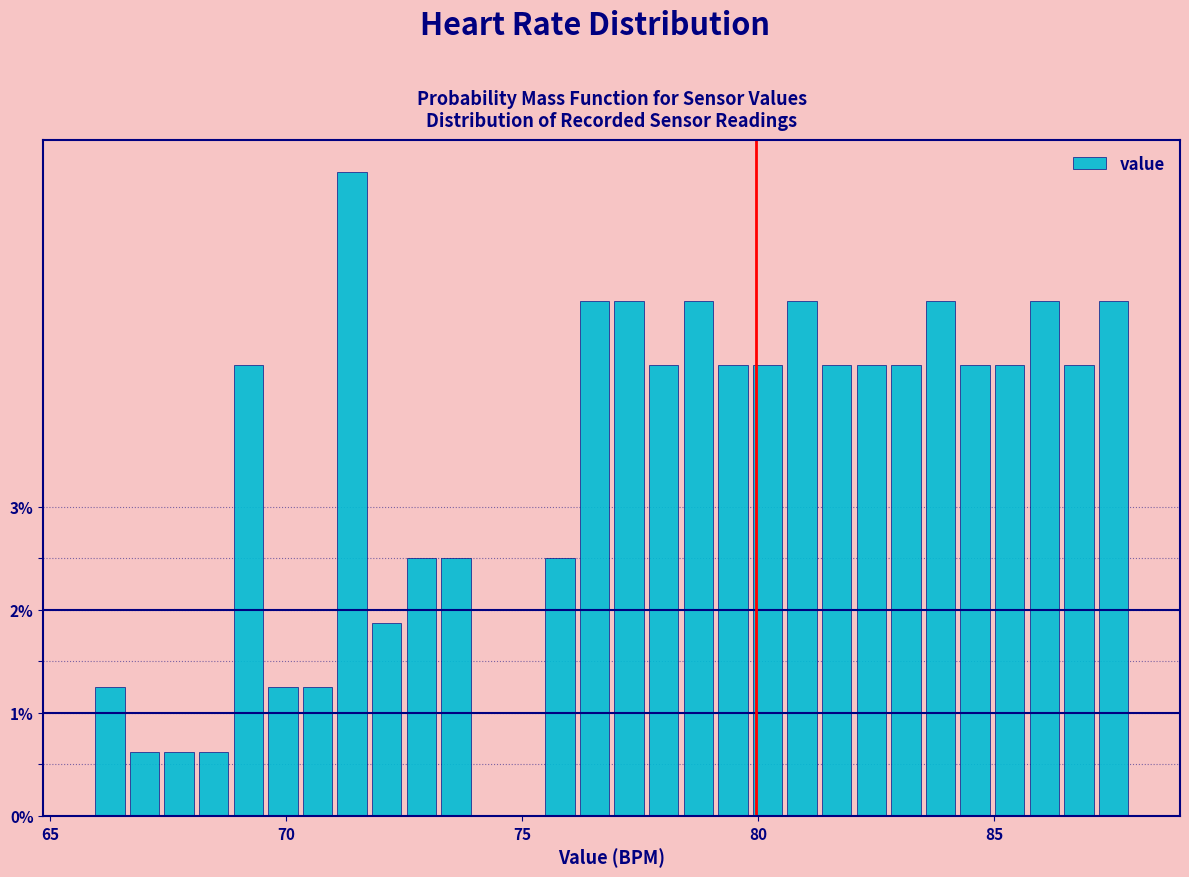

Read against the x-axis, roughly where is the centre of the tallest bar?

71.5